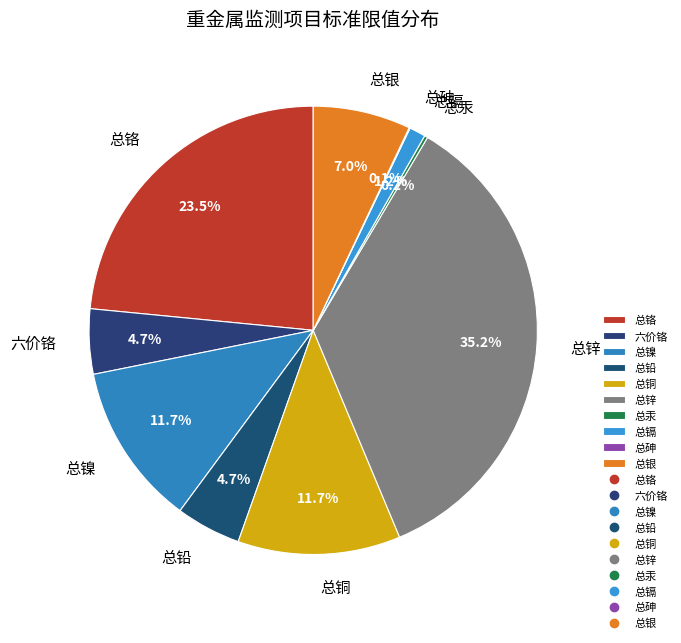

Does 总铜 account for over 50% of the chart?

No